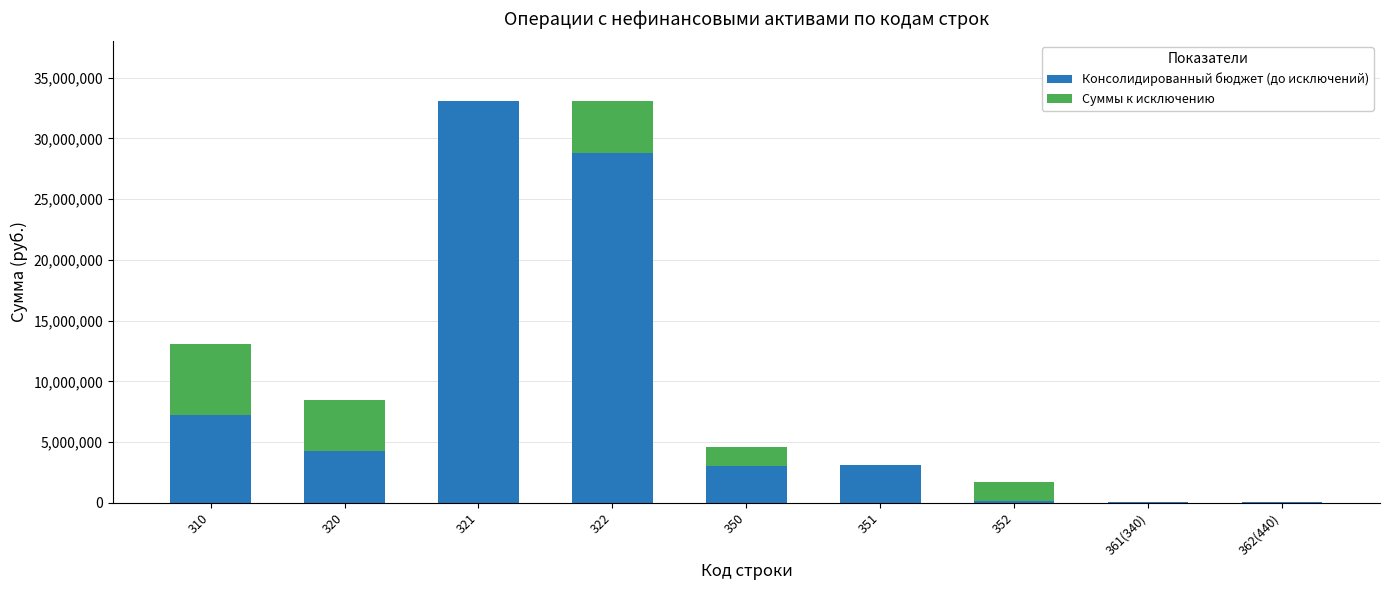

What is the total value across all series at 320?

8497130.0